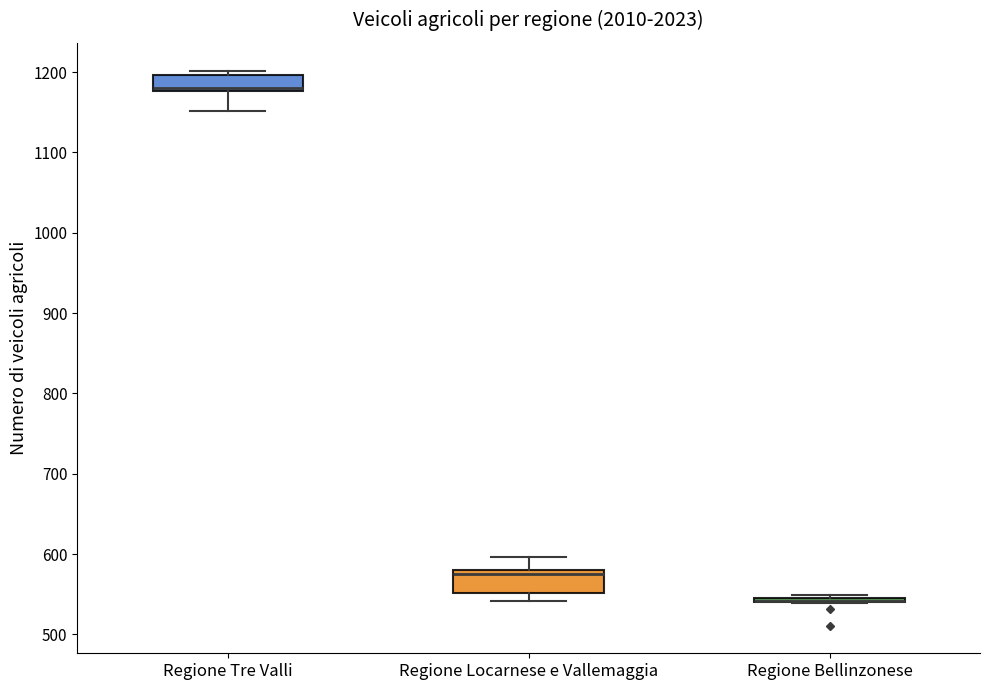

Where is the lower edge of the box for Regione Locarnese e Vallemaggia on the y-axis? The values are not printed on the chart, so give them approximately, as read against the axis.

550